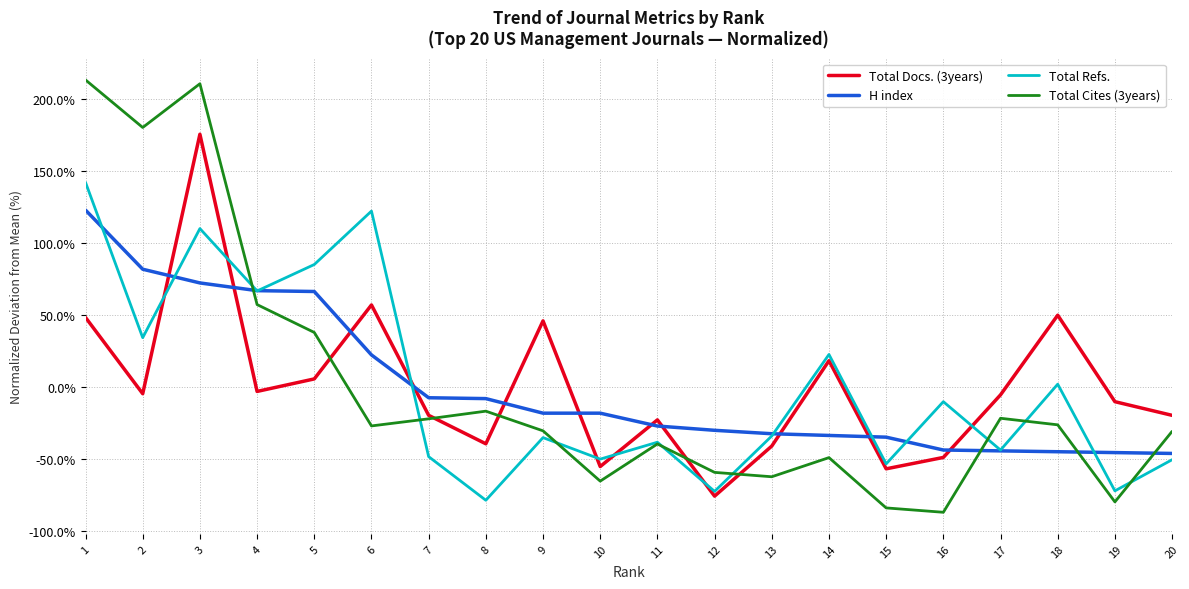

What is the spread (max minus min) of values at 19?

69.5